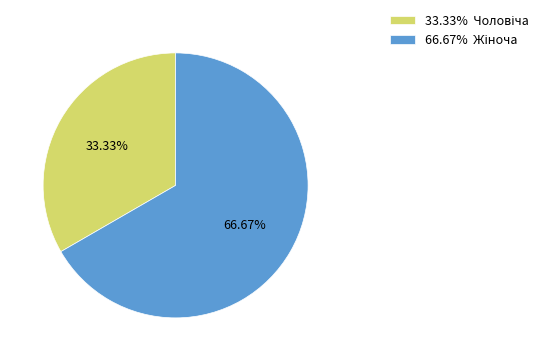

Does any single category account for the majority?

Yes